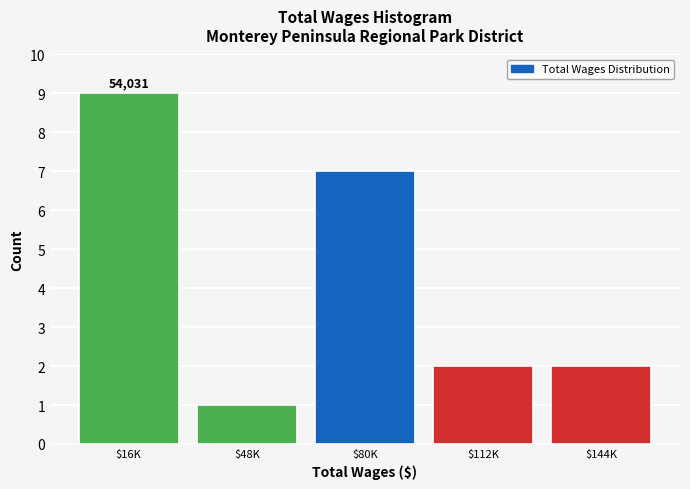

Reading left to right, extract all data points from this chart.

9	1	7	2	2